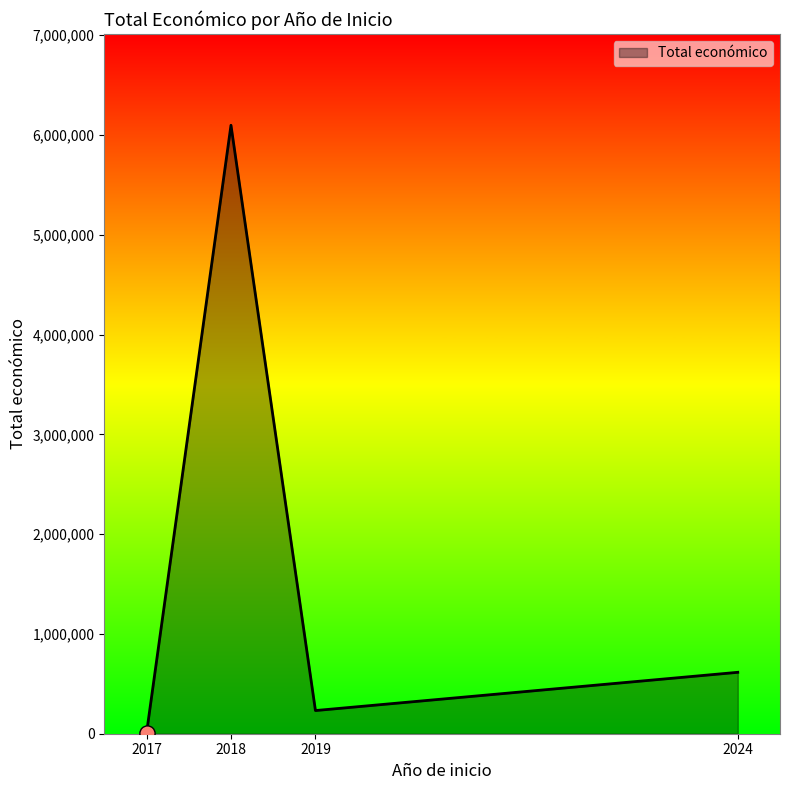

Approximately how many times larger is the value at 2018 compared to 2017?

1587.8